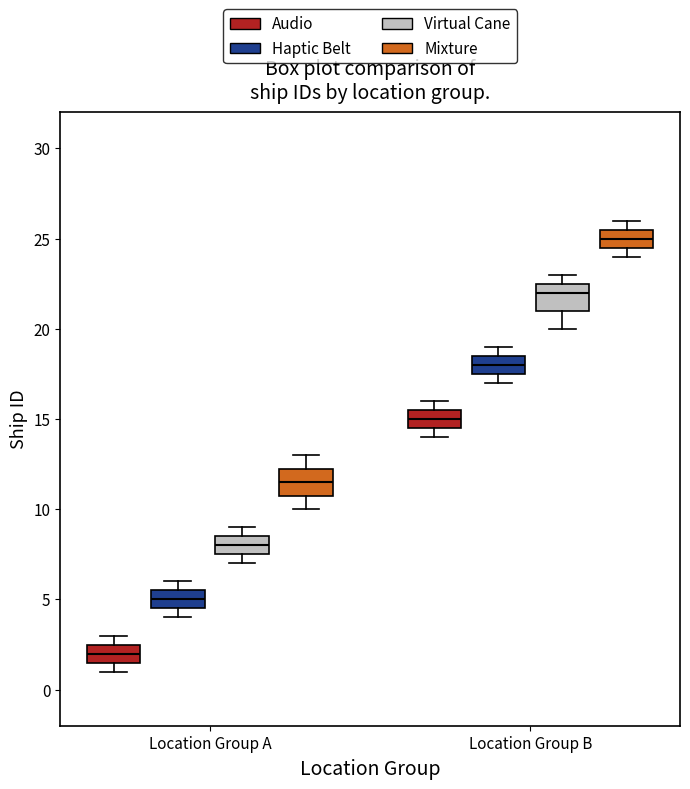

Where does the upper whisker of the box for Location Group A (Mixture) end on the y-axis? The values are not printed on the chart, so give them approximately, as read against the axis.

13.0